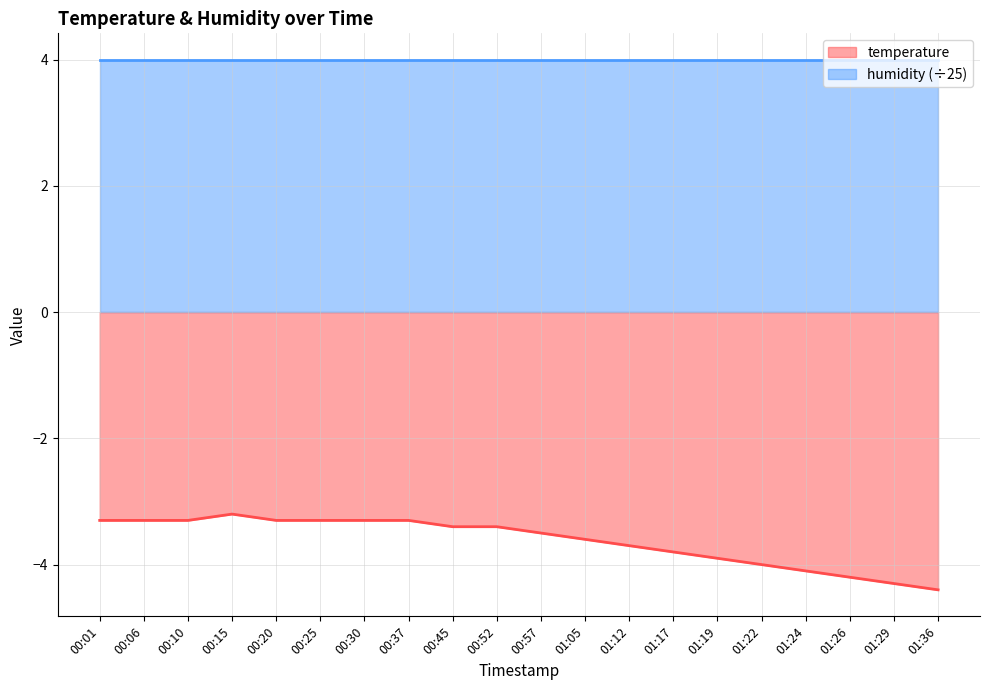

The value at 00:10 is -5.8. True or false?

False